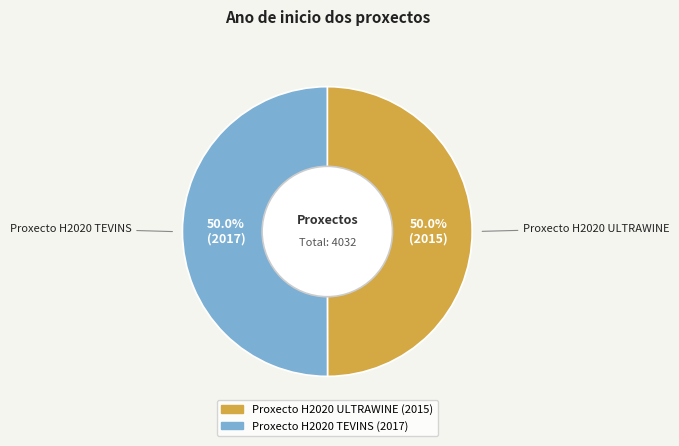

Is the sum of Proxecto H2020 ULTRAWINE and Proxecto H2020 TEVINS greater than half?

Yes